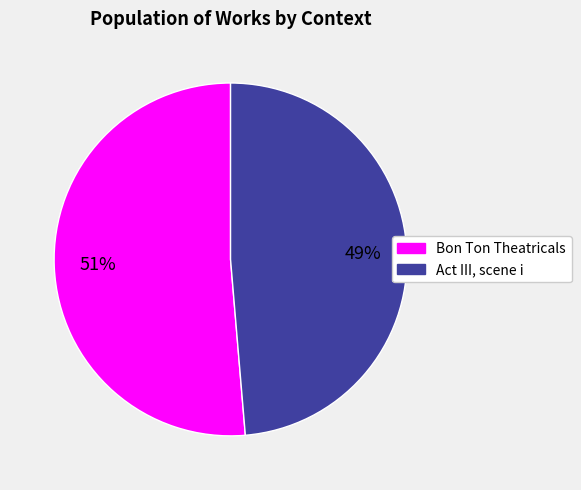

To the nearest percent, what is the average slice percentage?

50%